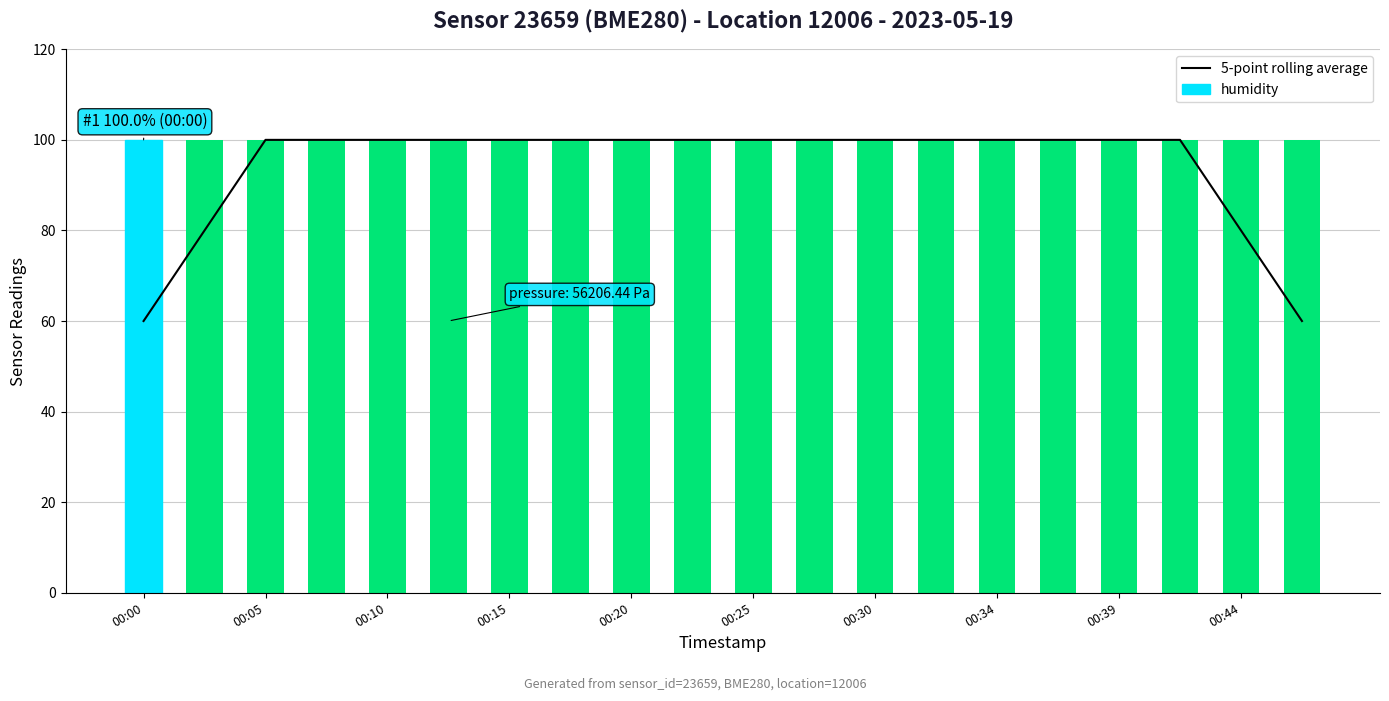

At which category does the chart reach its minimum across all series?

00:00